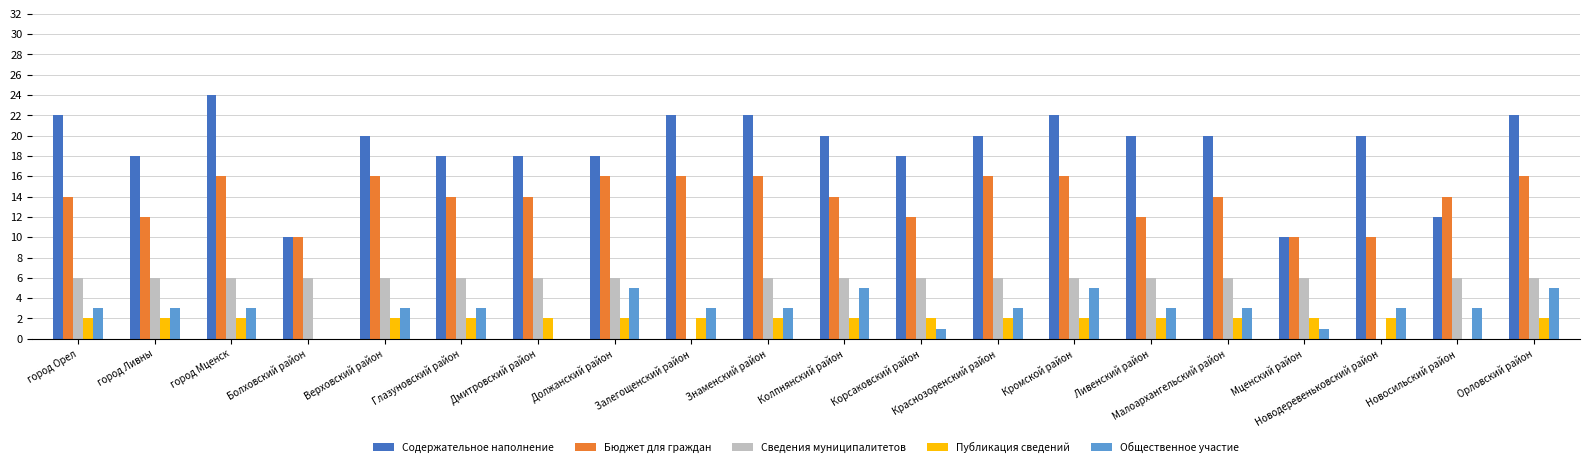

Which series changed the most between Должанский район and Ливенский район?

Бюджет для граждан